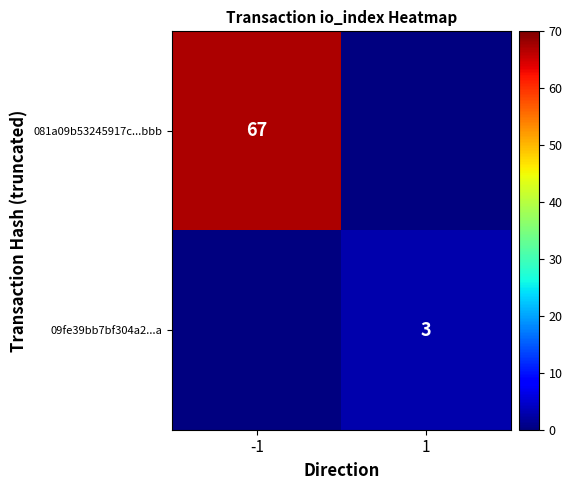

Is it true that 09fe39bb7bf304a2...a equals 3 at 1?

True